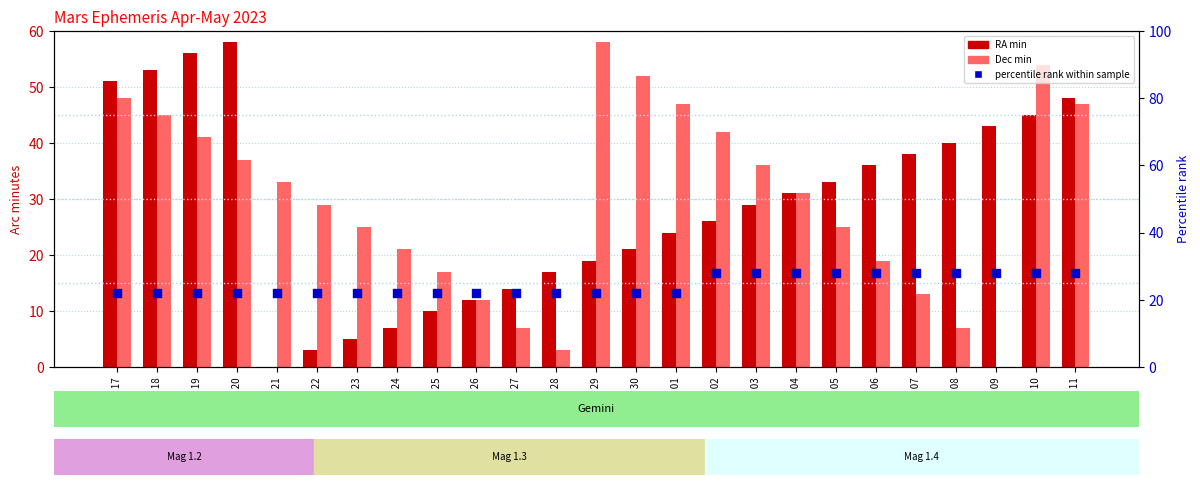

At how many categories does at least one series exceed 22?

20